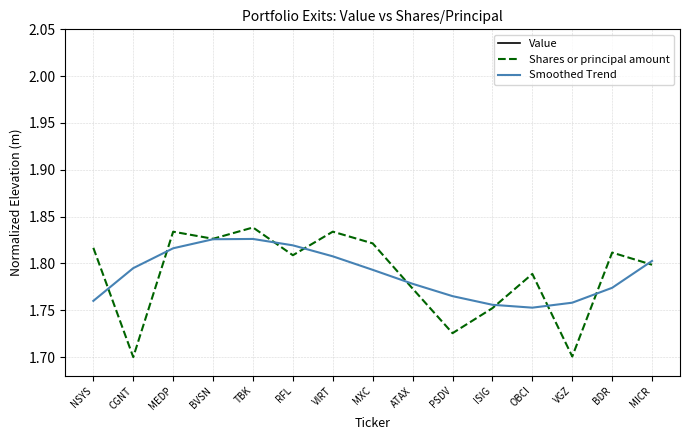

Count the Shares or principal amount values in the range 1 to 2.

15